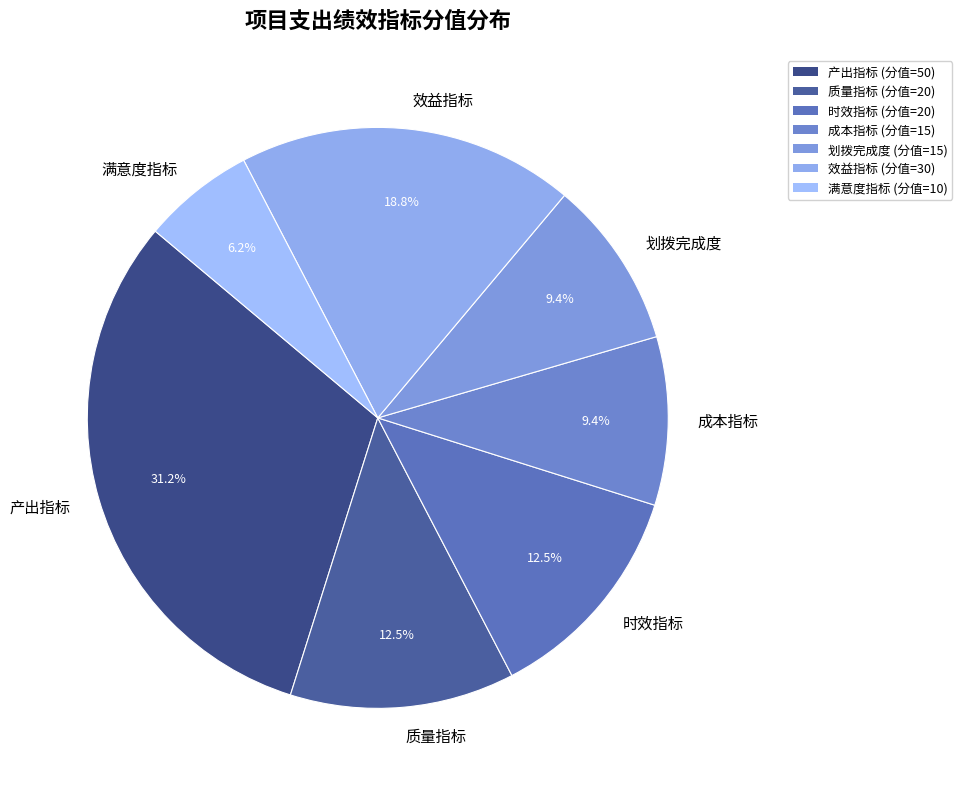

What percentage is NOT represented by 质量指标?

87.5%